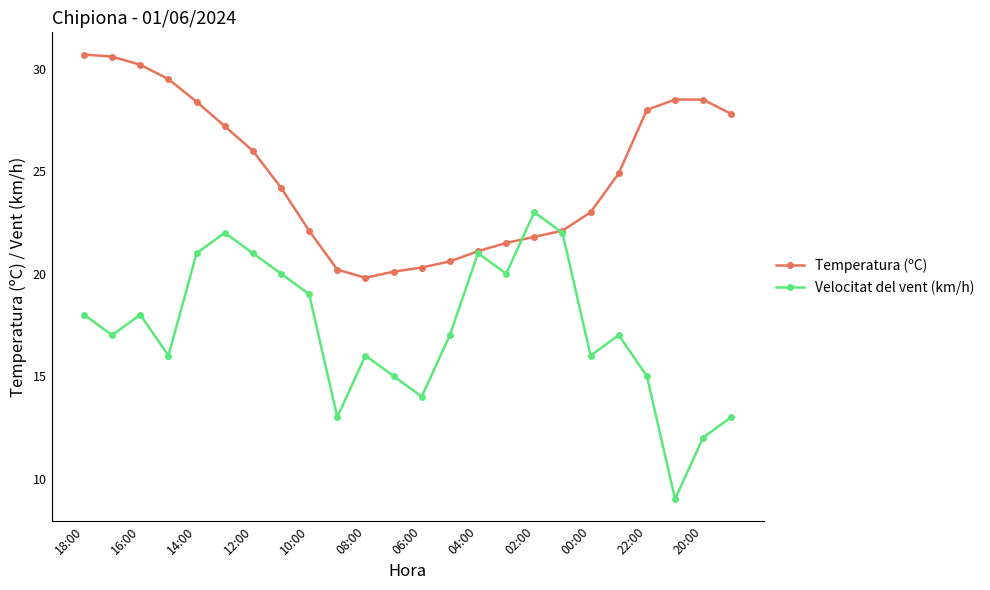

How many distinct data groups are displayed?

2